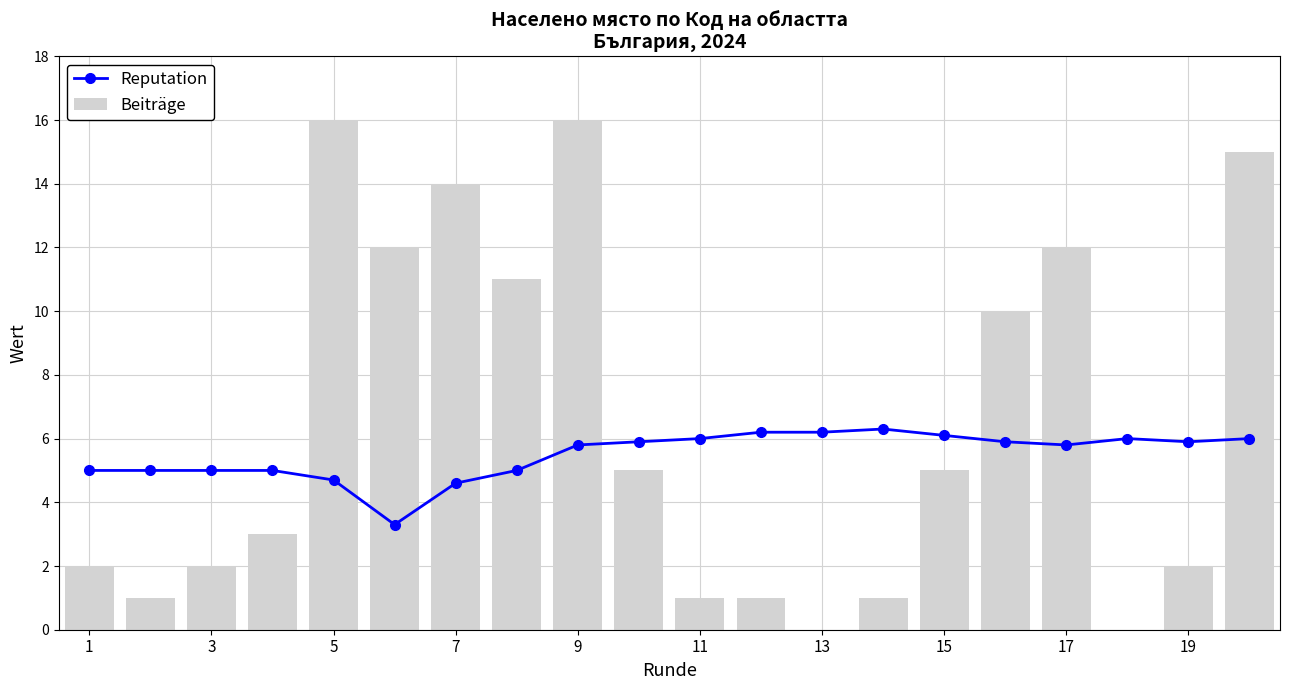

True or false: Beiträge has a value of 16 at 5.

True